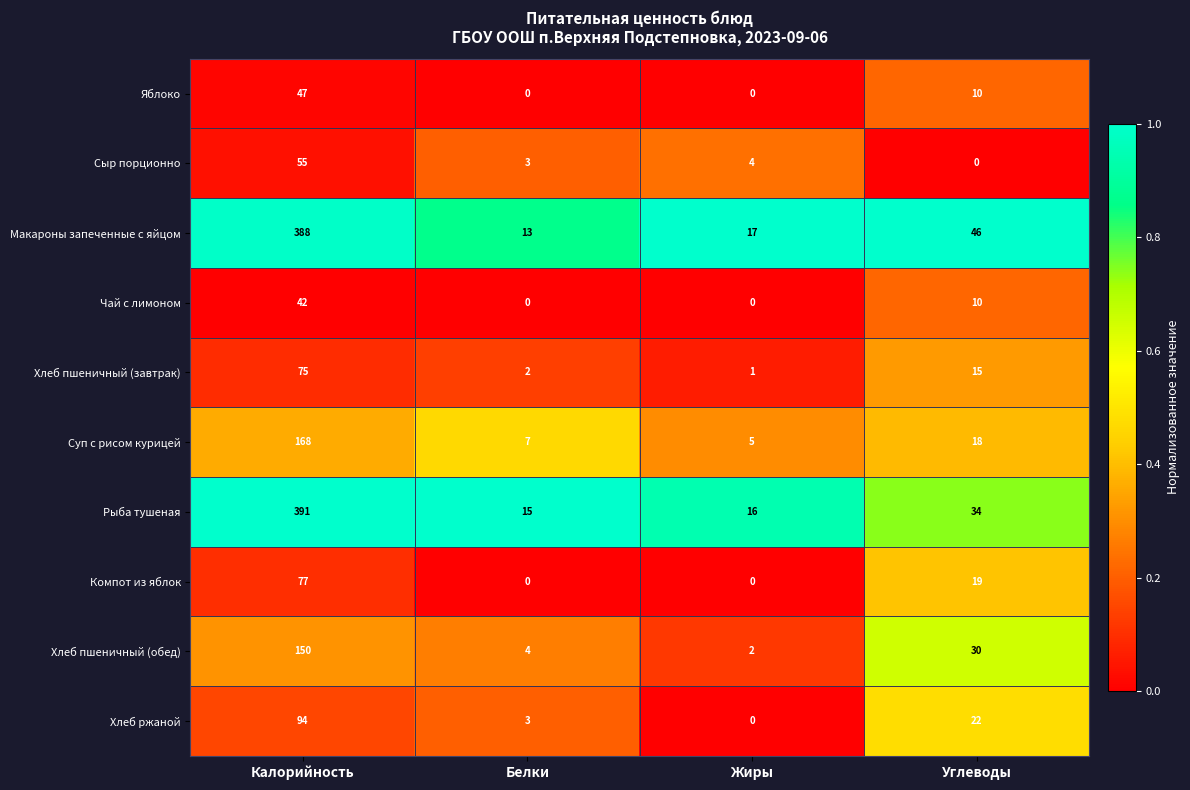

How many data points does each series have?

4